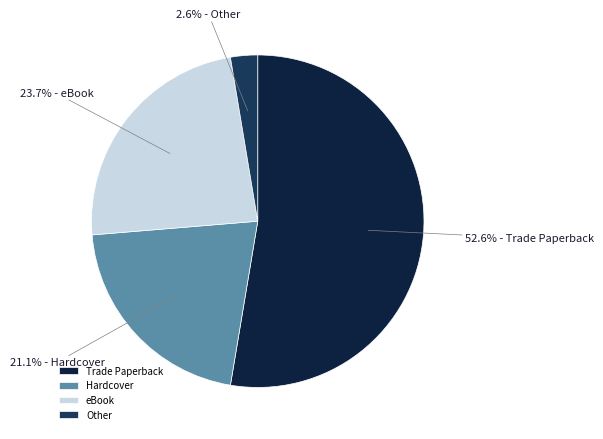

What portion of the pie excludes Trade Paperback?

47.4%